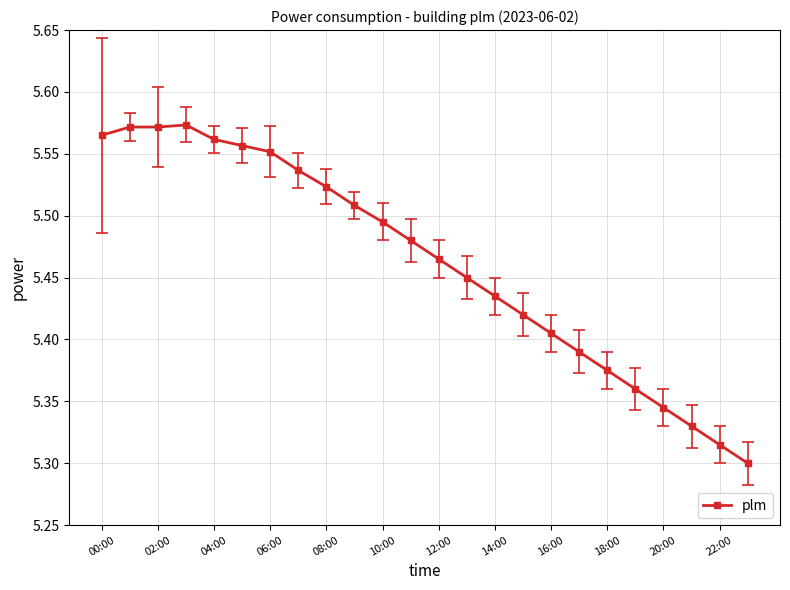

What is the sum of all values?

131.1